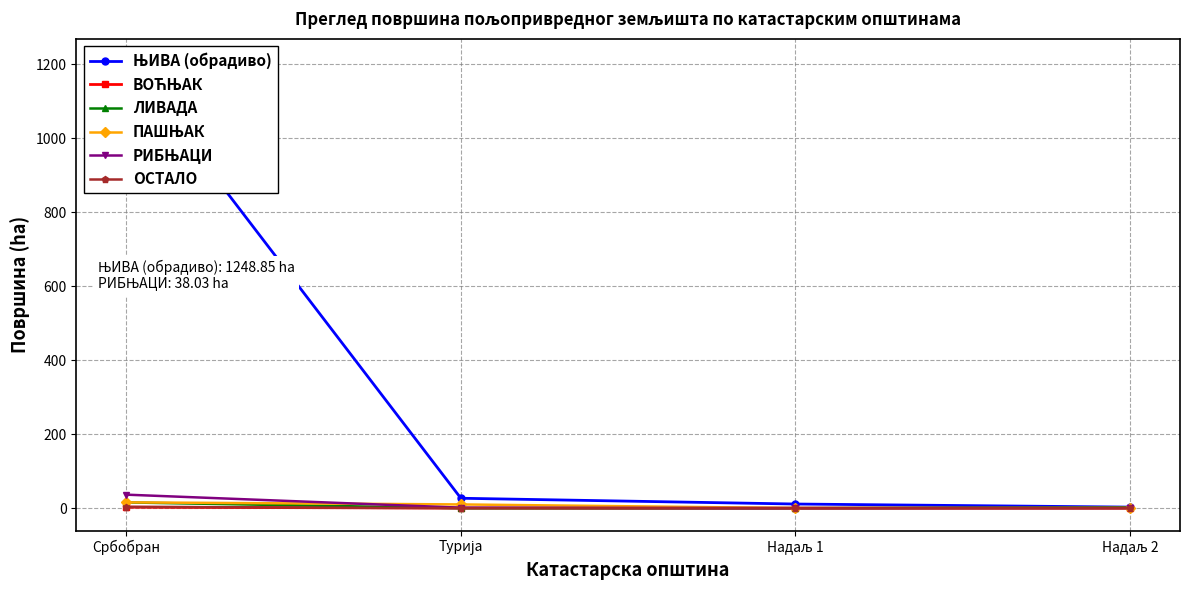

How many positive values does the ОСТАЛО series have?

1